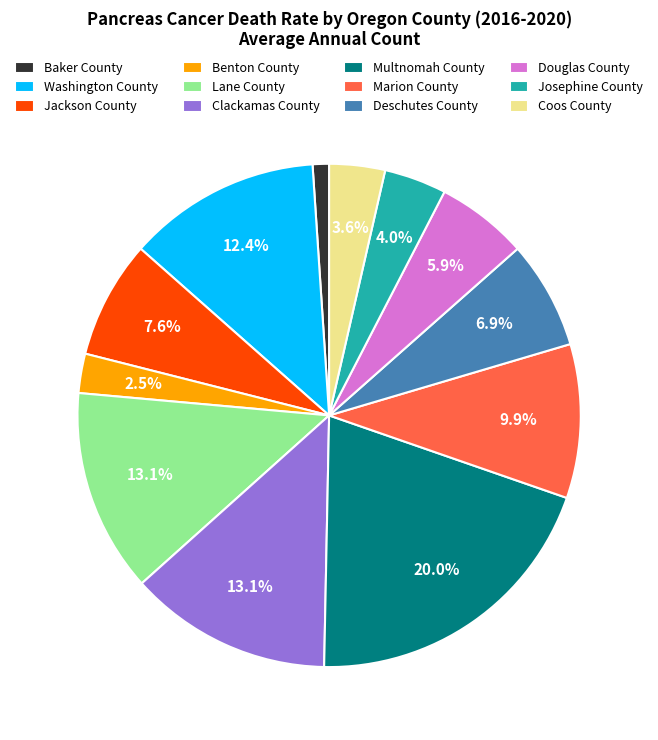

True or false: Lane County accounts for 25% of the total.

False